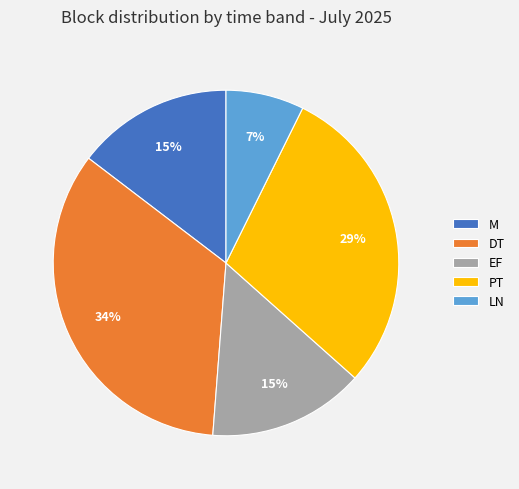

Does M represent more than half of the total?

No